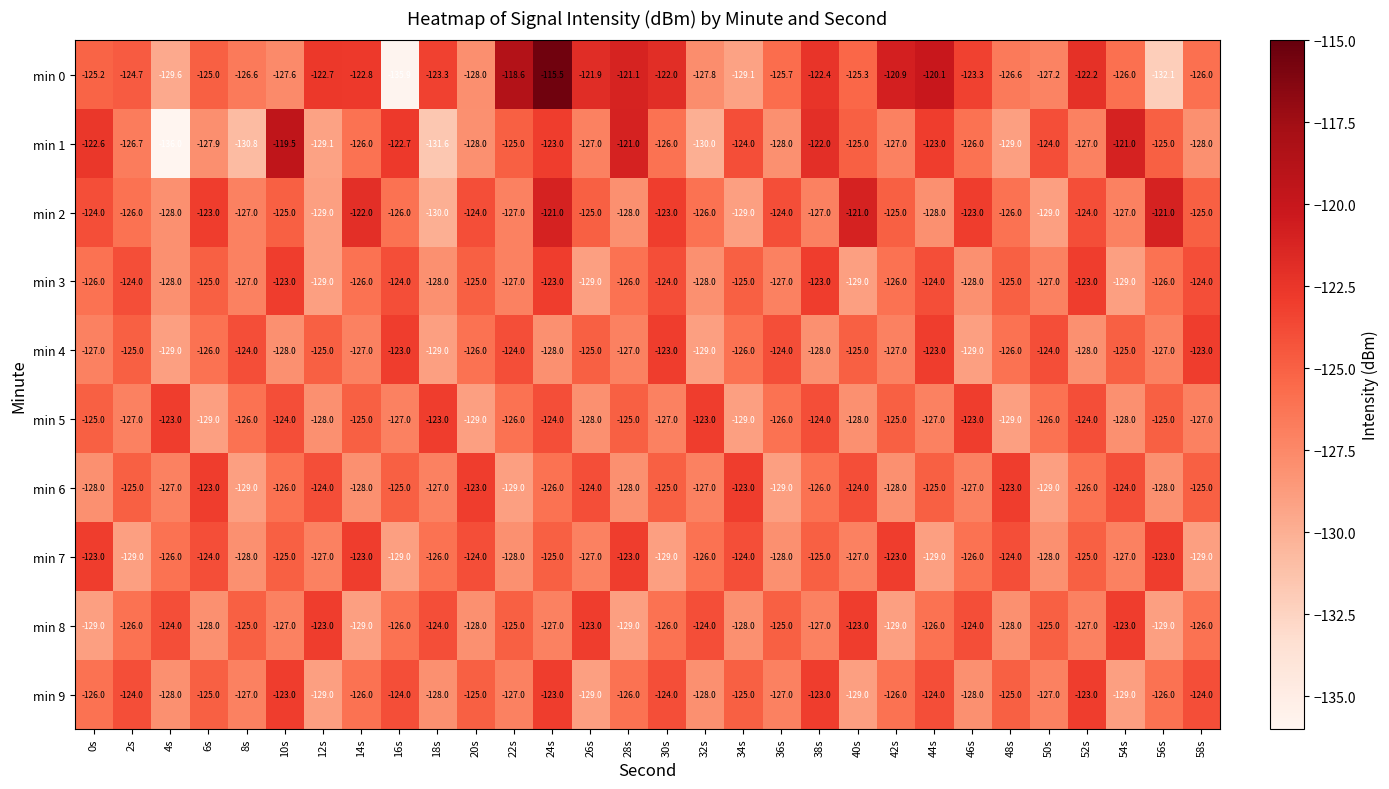

True or false: min 5 has a value of -60.8 at 22s.

False